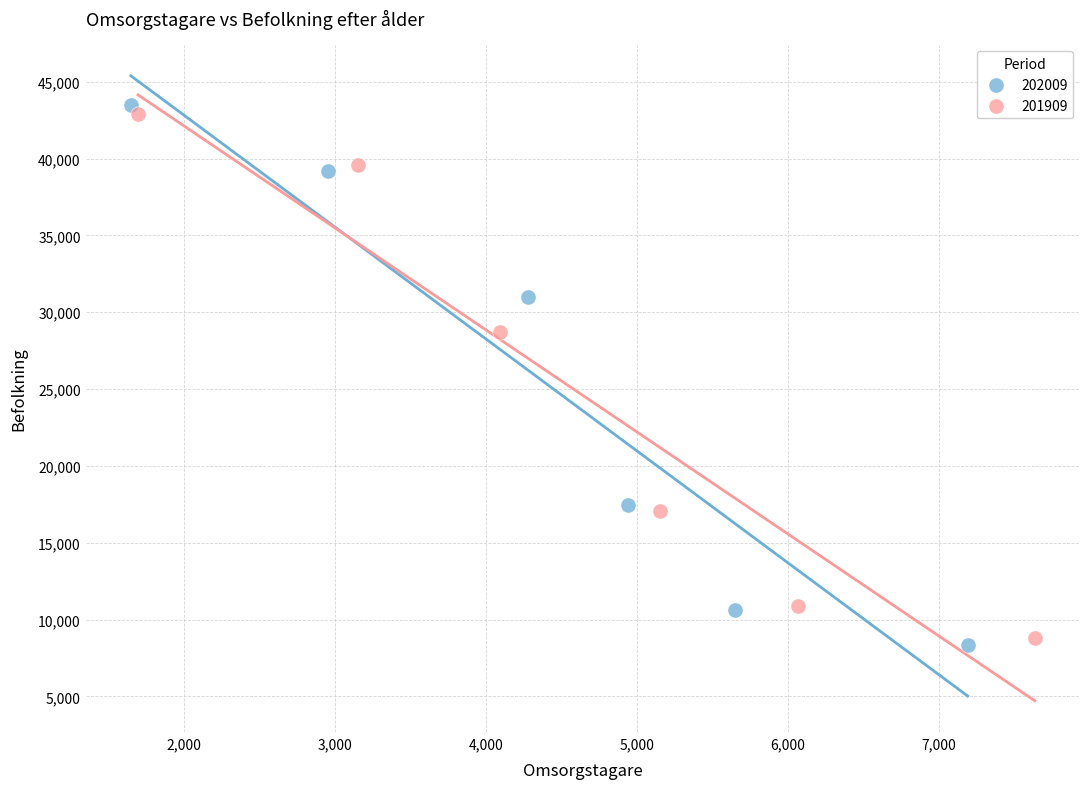

What are all the series names shown in the legend?

202009, 201909